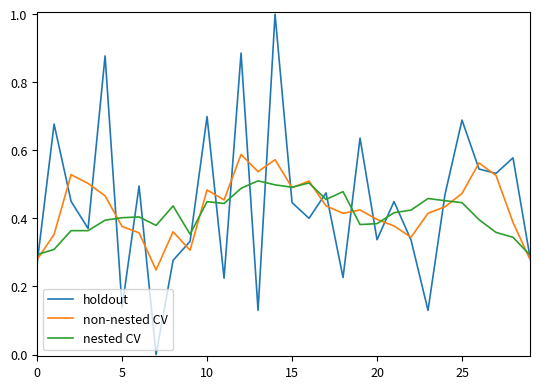

Which series has the widest spread of values?

holdout